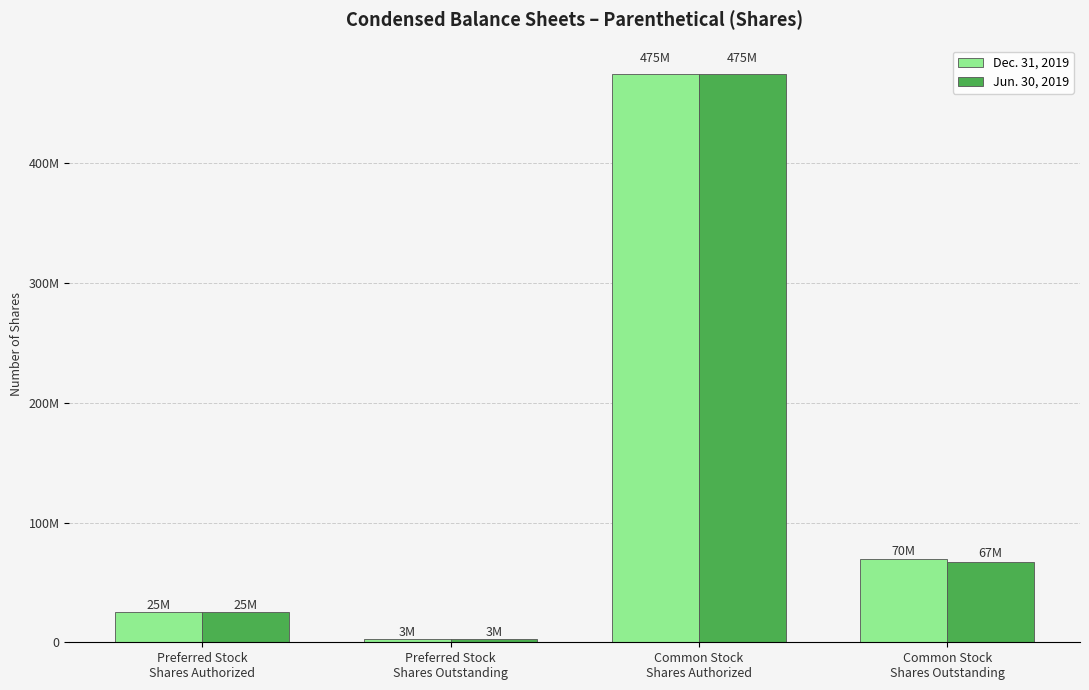

At which label is Jun. 30, 2019 closest to 238850000?

Common Stock
Shares Outstanding